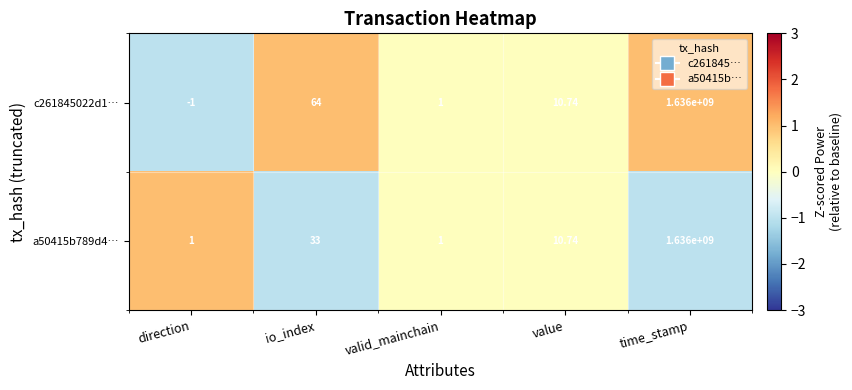

Count the number of categories in the chart.

5